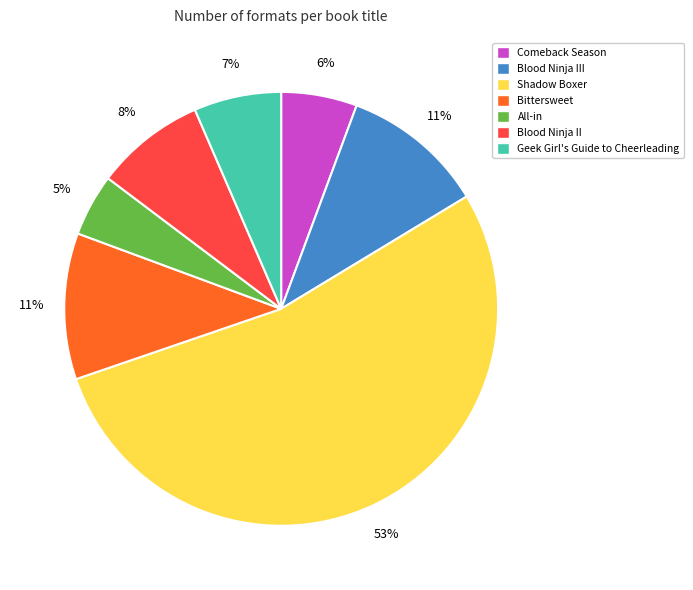

To the nearest percent, what is the average slice percentage?

14%